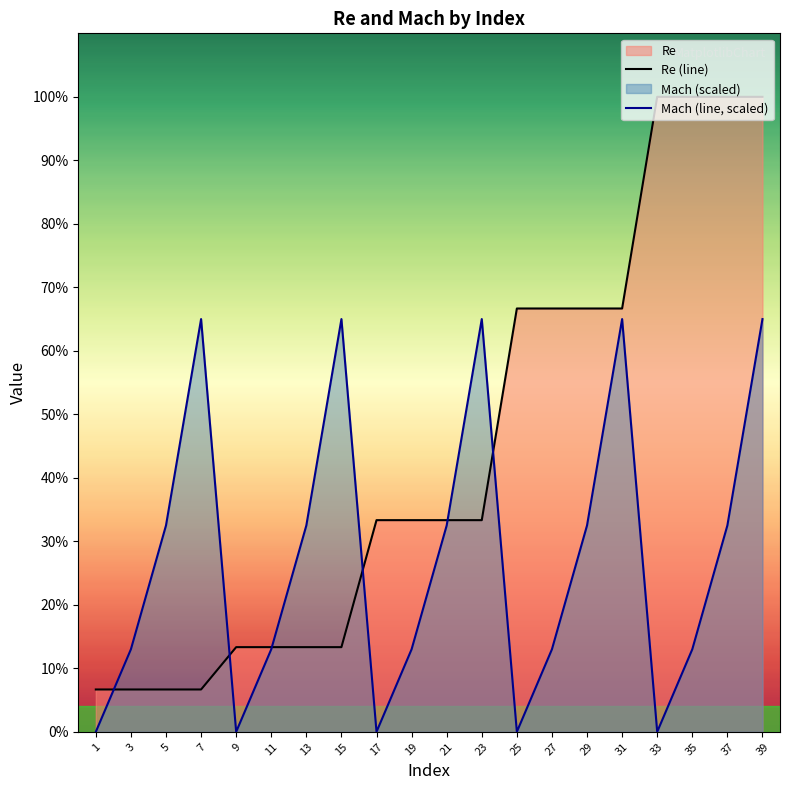

How many data points in Mach (line, scaled) are above 243750?

5